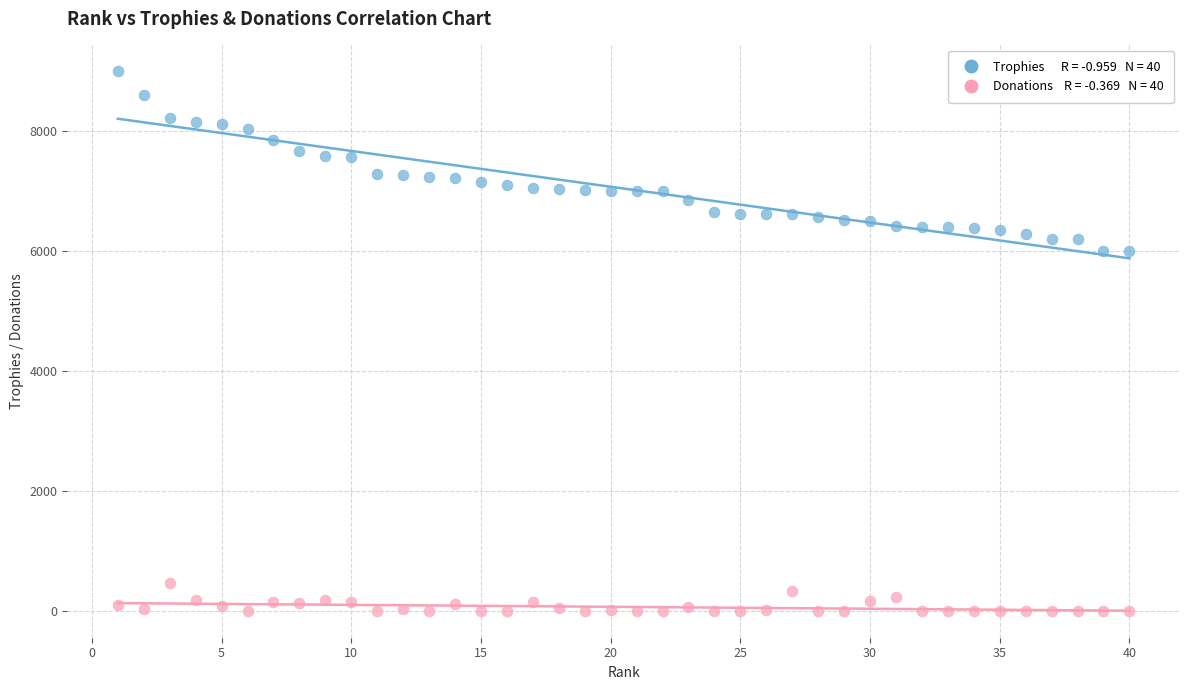

Across all data points, what is the range of X values (max minus min)?

39